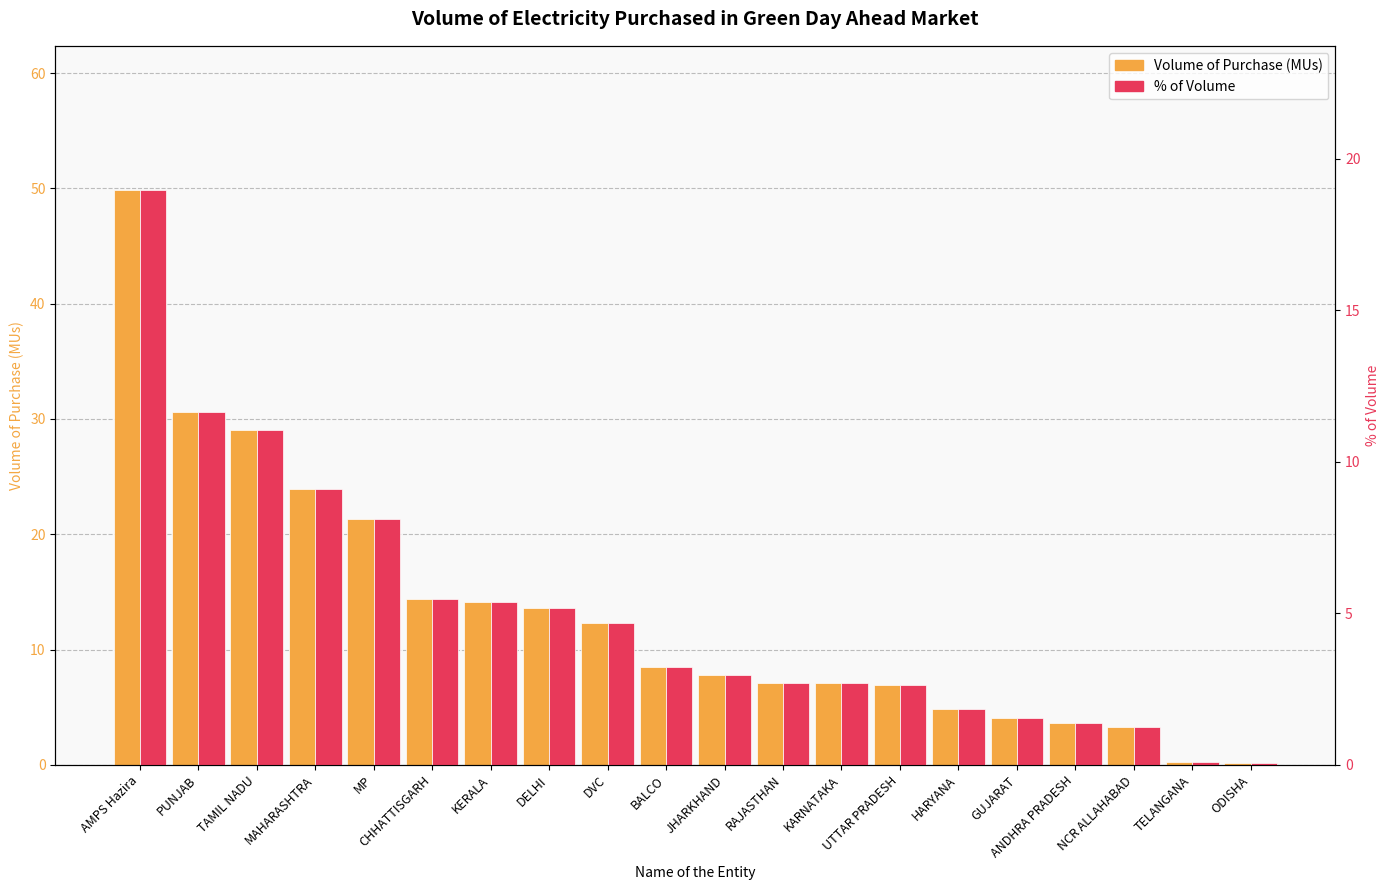

Reading left to right, transcribe all the data shown in this chart.

Volume of Purchase (MUs): AMPS Hazira=49.9	PUNJAB=30.6	TAMIL NADU=29.0	MAHARASHTRA=23.9	MP=21.3	CHHATTISGARH=14.4	KERALA=14.1	DELHI=13.6	DVC=12.3	BALCO=8.5	JHARKHAND=7.8	RAJASTHAN=7.1	KARNATAKA=7.1	UTTAR PRADESH=6.9	HARYANA=4.9	GUJARAT=4.0	ANDHRA PRADESH=3.7	NCR ALLAHABAD=3.3	TELANGANA=0.2	ODISHA=0.2
% of Volume: AMPS Hazira=19.0	PUNJAB=11.6	TAMIL NADU=11.0	MAHARASHTRA=9.1	MP=8.1	CHHATTISGARH=5.5	KERALA=5.4	DELHI=5.2	DVC=4.7	BALCO=3.2	JHARKHAND=3.0	RAJASTHAN=2.7	KARNATAKA=2.7	UTTAR PRADESH=2.6	HARYANA=1.9	GUJARAT=1.5	ANDHRA PRADESH=1.4	NCR ALLAHABAD=1.2	TELANGANA=0.1	ODISHA=0.1